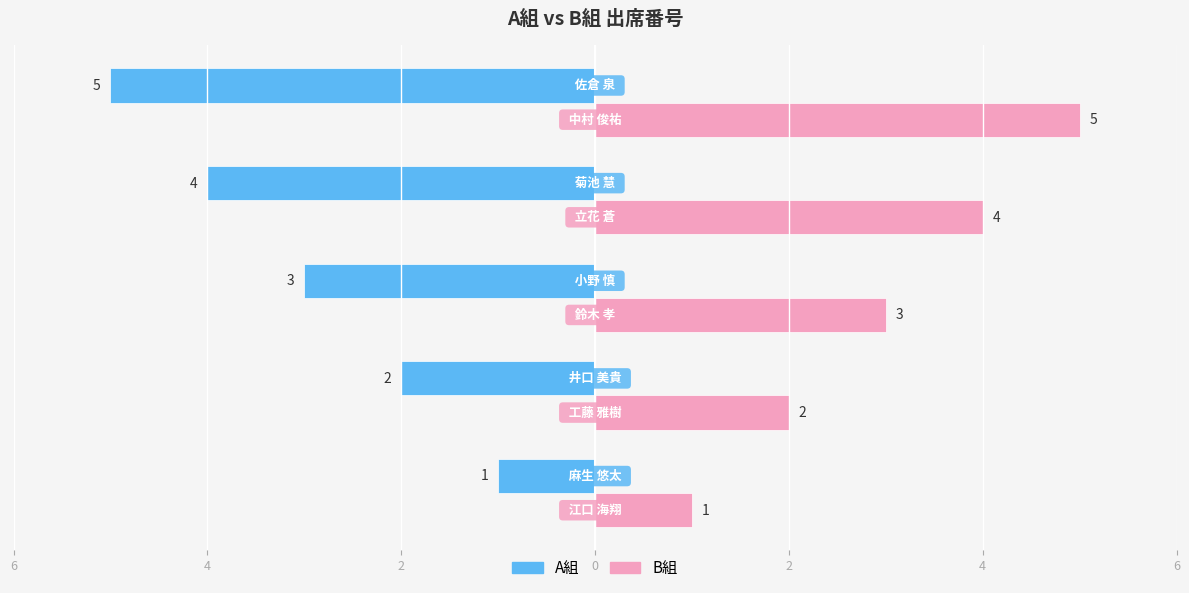

What are all the series names shown in the legend?

A組, B組